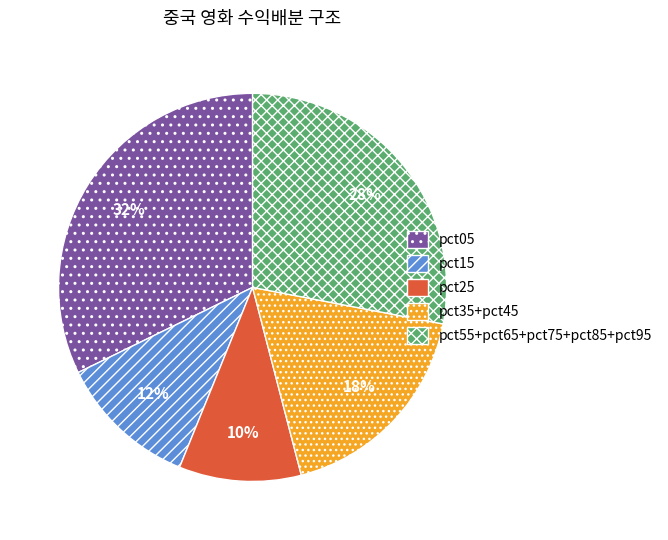

What is the smallest slice in the pie chart?

pct25